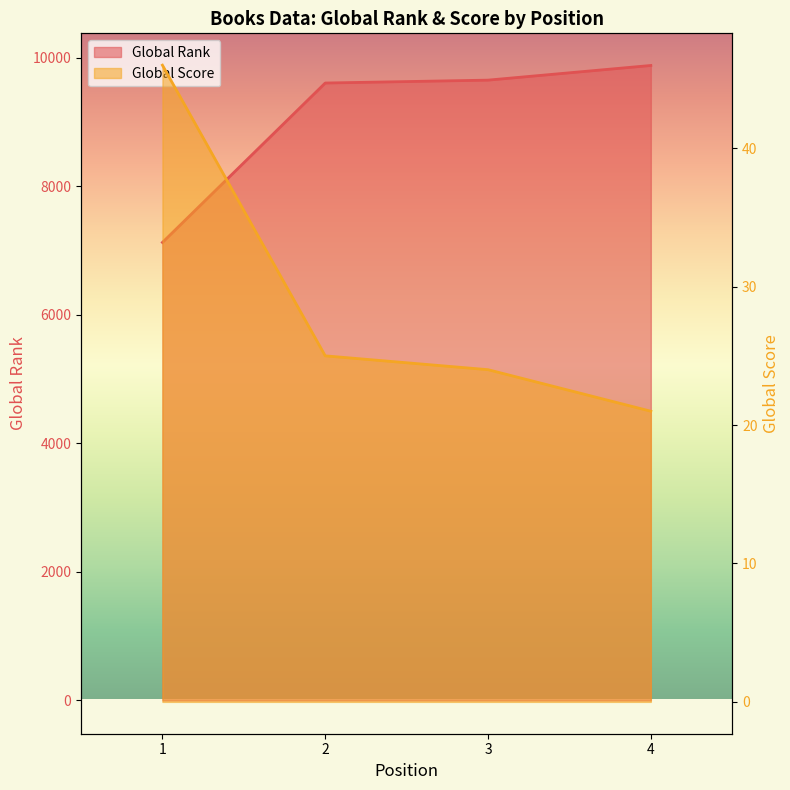

True or false: Global Score has more than 2 interior local peaks.

False